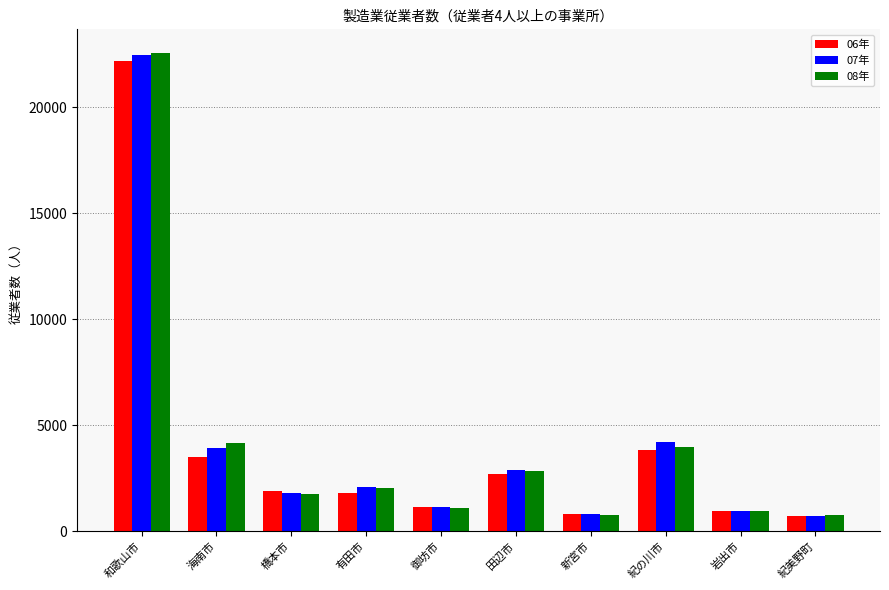

What is the value of the 08年 bar at the 10th from the left?

765